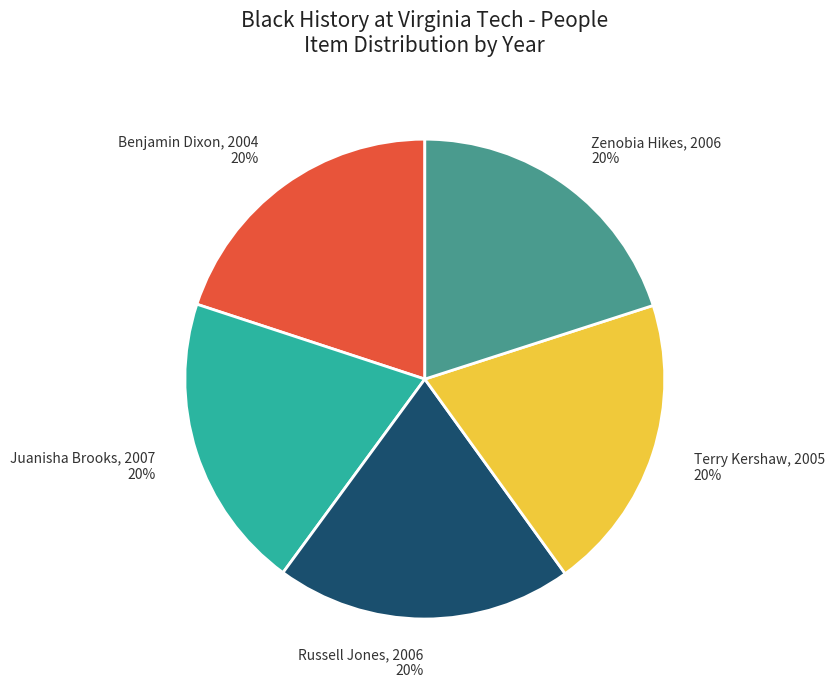

What is the ratio of the value at Russell Jones, 2006 to the value at Zenobia Hikes, 2006?

1.0